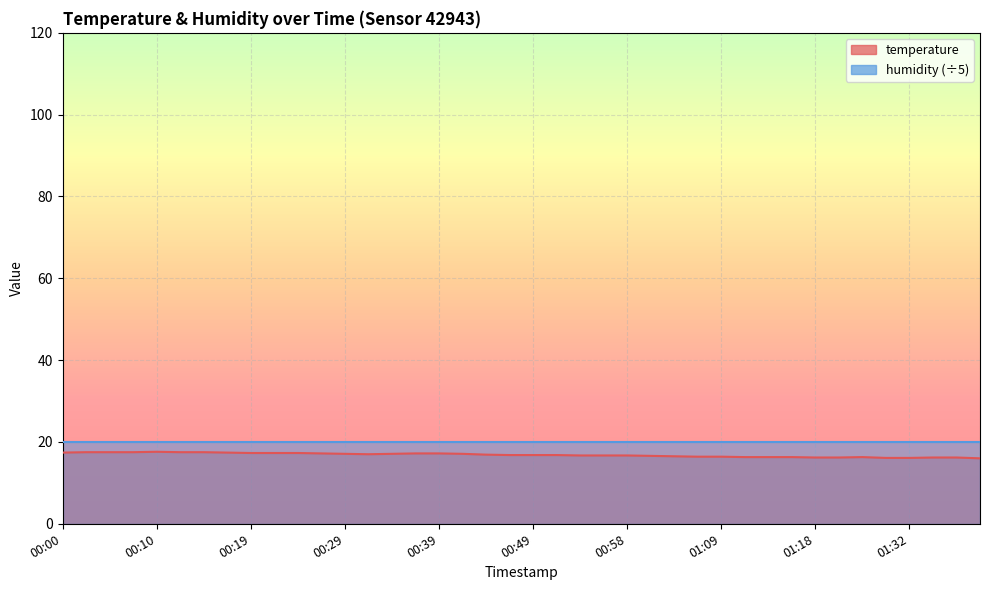

What is the sum of all values?

673.2